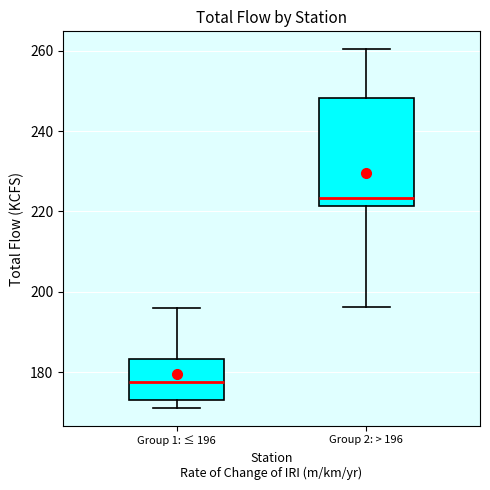

Which box is the tallest, from its lower edge to its upper edge?

Group 2: > 196